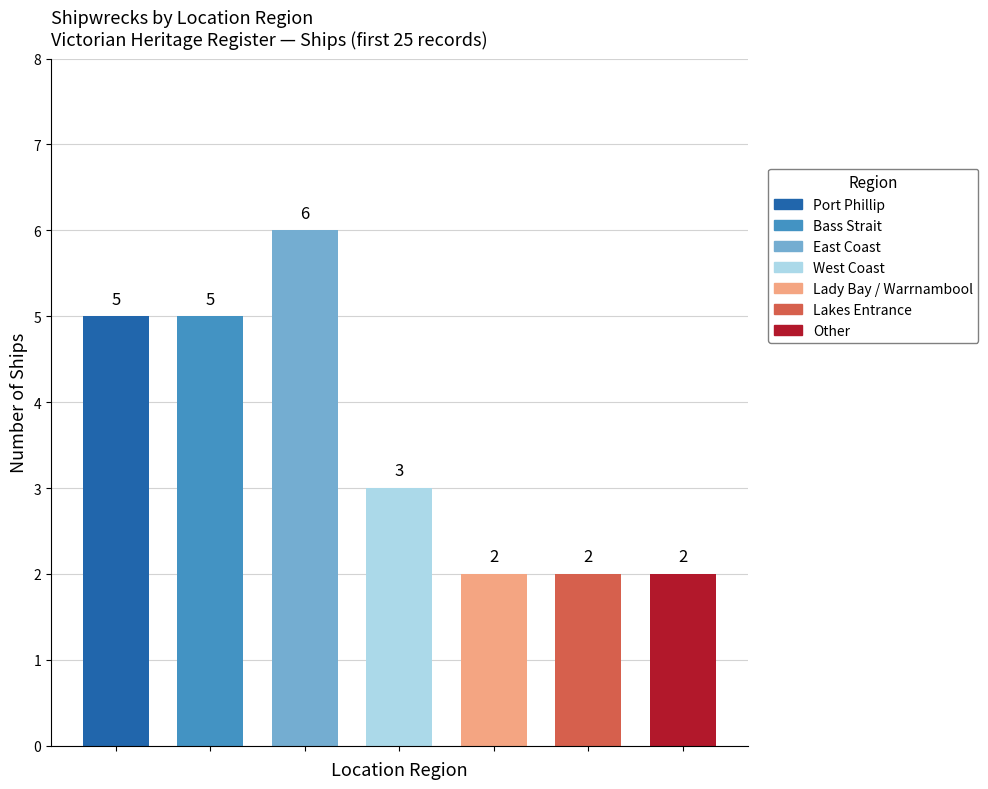

What is the sum of the values at Lady Bay / Warrnambool and Lakes Entrance?

4